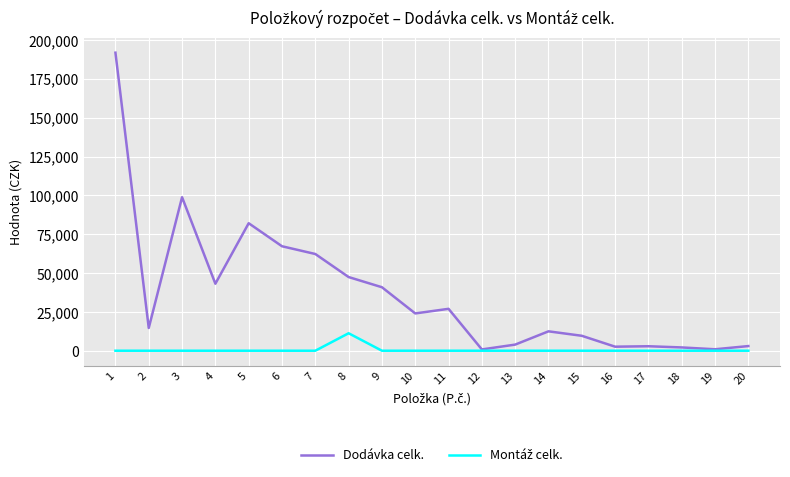

Does the chart display data point markers on the line(s)?

No